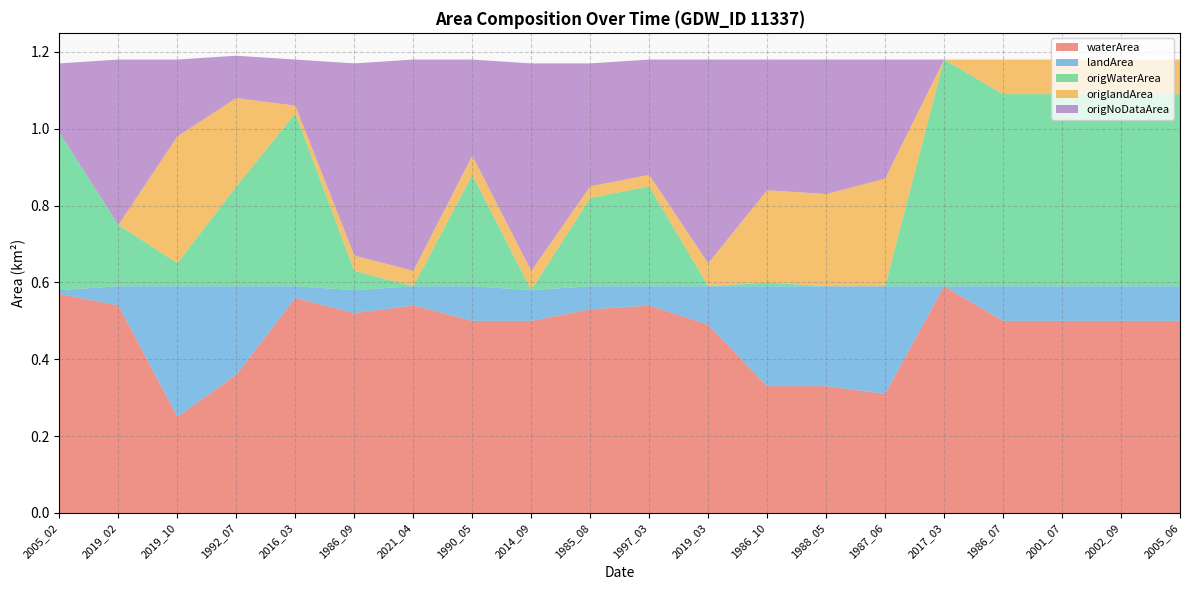

Reading left to right, what are all the values shown in this chart?

waterArea: 2005_02=0.6	2019_02=0.5	2019_10=0.2	1992_07=0.4	2016_03=0.6	1986_09=0.5	2021_04=0.5	1990_05=0.5	2014_09=0.5	1985_08=0.5	1997_03=0.5	2019_03=0.5	1986_10=0.3	1988_05=0.3	1987_06=0.3	2017_03=0.6	1986_07=0.5	2001_07=0.5	2002_09=0.5	2005_06=0.5
landArea: 2005_02=0.0	2019_02=0.1	2019_10=0.3	1992_07=0.2	2016_03=0.0	1986_09=0.1	2021_04=0.1	1990_05=0.1	2014_09=0.1	1985_08=0.1	1997_03=0.1	2019_03=0.1	1986_10=0.3	1988_05=0.3	1987_06=0.3	2017_03=0.0	1986_07=0.1	2001_07=0.1	2002_09=0.1	2005_06=0.1
origWaterArea: 2005_02=0.4	2019_02=0.2	2019_10=0.1	1992_07=0.3	2016_03=0.5	1986_09=0.1	2021_04=0.0	1990_05=0.3	2014_09=0.0	1985_08=0.2	1997_03=0.3	2019_03=0.0	1986_10=0.0	1988_05=0.0	1987_06=0.0	2017_03=0.6	1986_07=0.5	2001_07=0.5	2002_09=0.5	2005_06=0.5
origlandArea: 2005_02=0.0	2019_02=0.0	2019_10=0.3	1992_07=0.2	2016_03=0.0	1986_09=0.0	2021_04=0.0	1990_05=0.1	2014_09=0.1	1985_08=0.0	1997_03=0.0	2019_03=0.1	1986_10=0.2	1988_05=0.2	1987_06=0.3	2017_03=0.0	1986_07=0.1	2001_07=0.1	2002_09=0.1	2005_06=0.1
origNoDataArea: 2005_02=0.2	2019_02=0.4	2019_10=0.2	1992_07=0.1	2016_03=0.1	1986_09=0.5	2021_04=0.6	1990_05=0.2	2014_09=0.5	1985_08=0.3	1997_03=0.3	2019_03=0.5	1986_10=0.3	1988_05=0.3	1987_06=0.3	2017_03=0.0	1986_07=0.0	2001_07=0.0	2002_09=0.0	2005_06=0.0